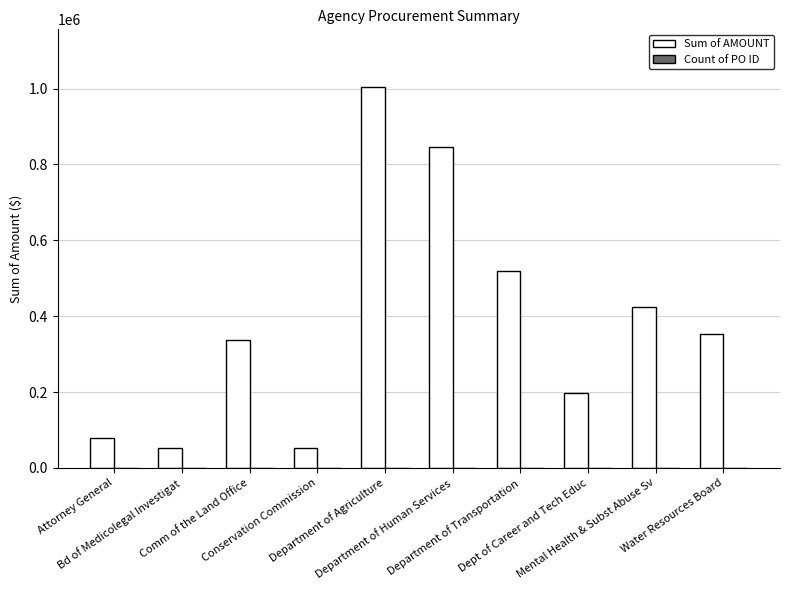

Which series has the largest total across all categories?

Sum of AMOUNT